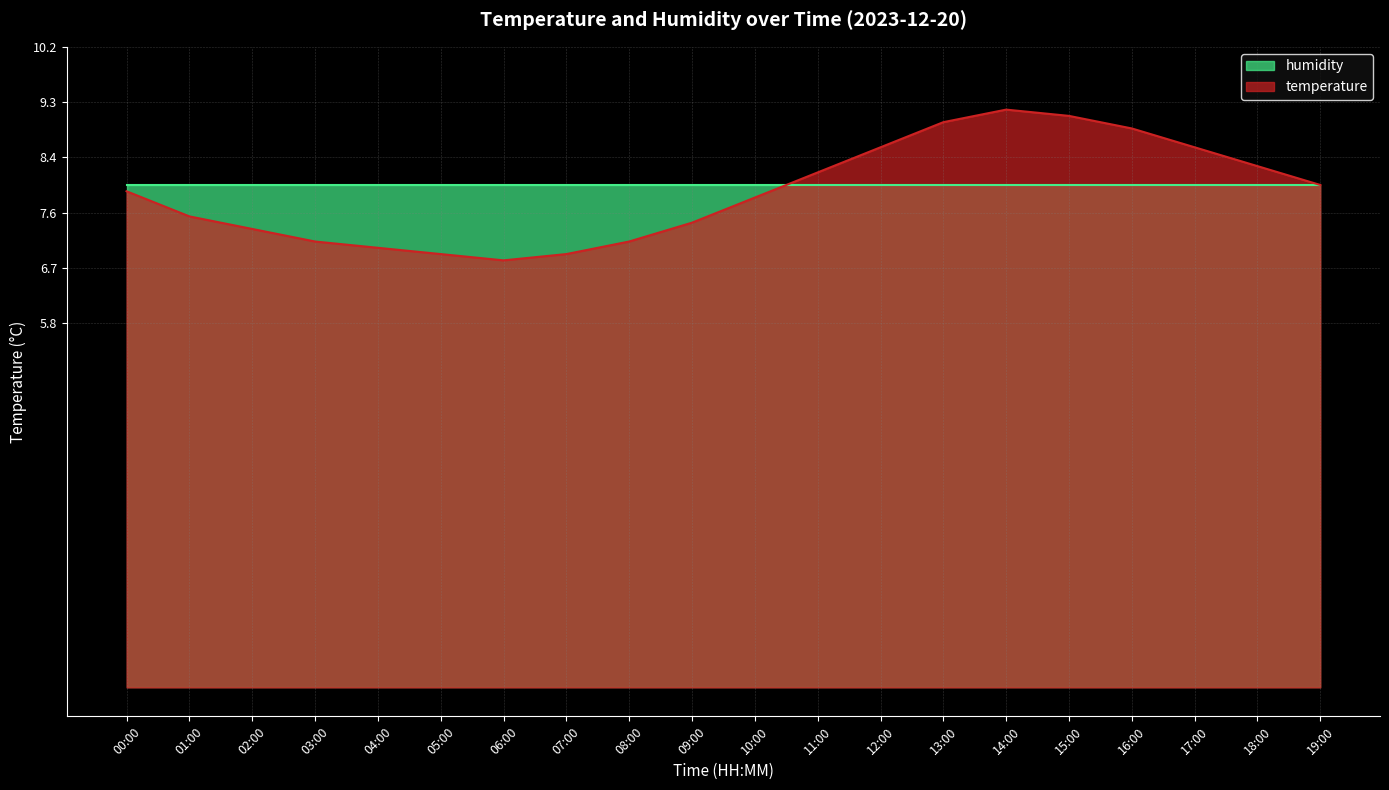

What is the label of the 2nd point from the left?

01:00